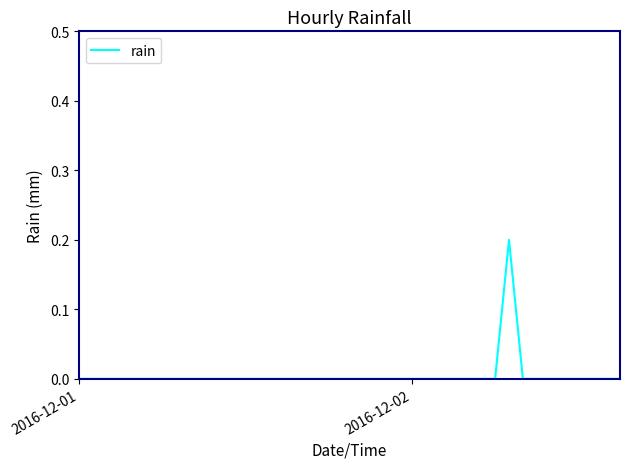

Which category has the lowest value across all series?

2016-12-01